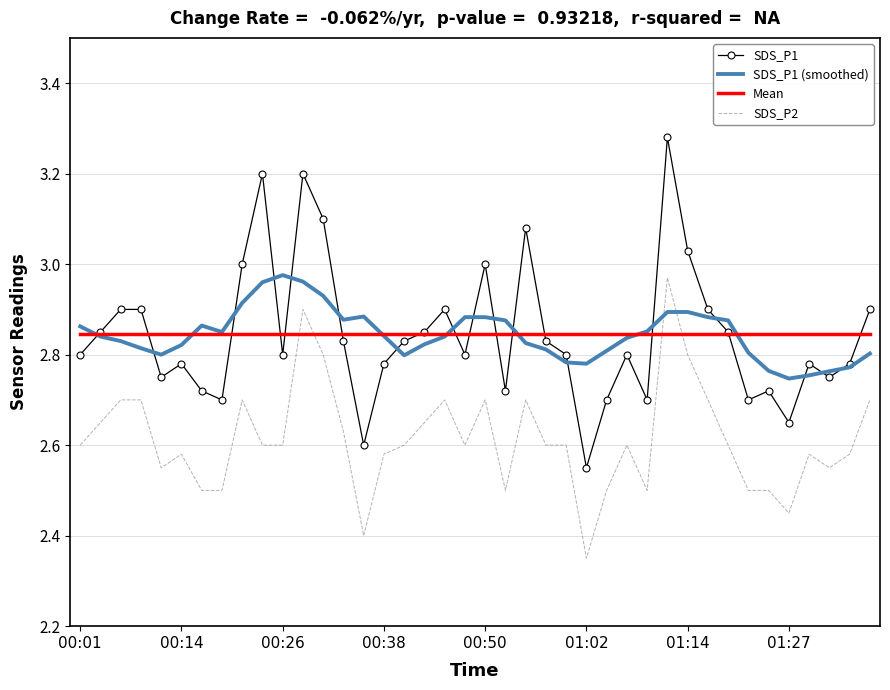

After their last crossing, which series has the higher values: Mean or SDS_P2?

Mean